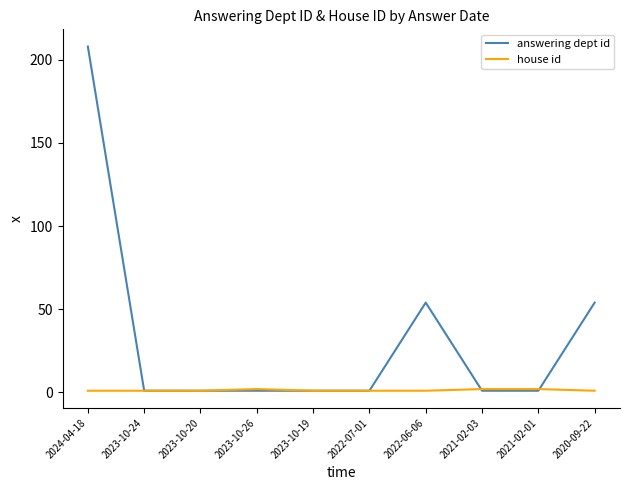

List the series in order of their peak value, lowest first.

house id, answering dept id